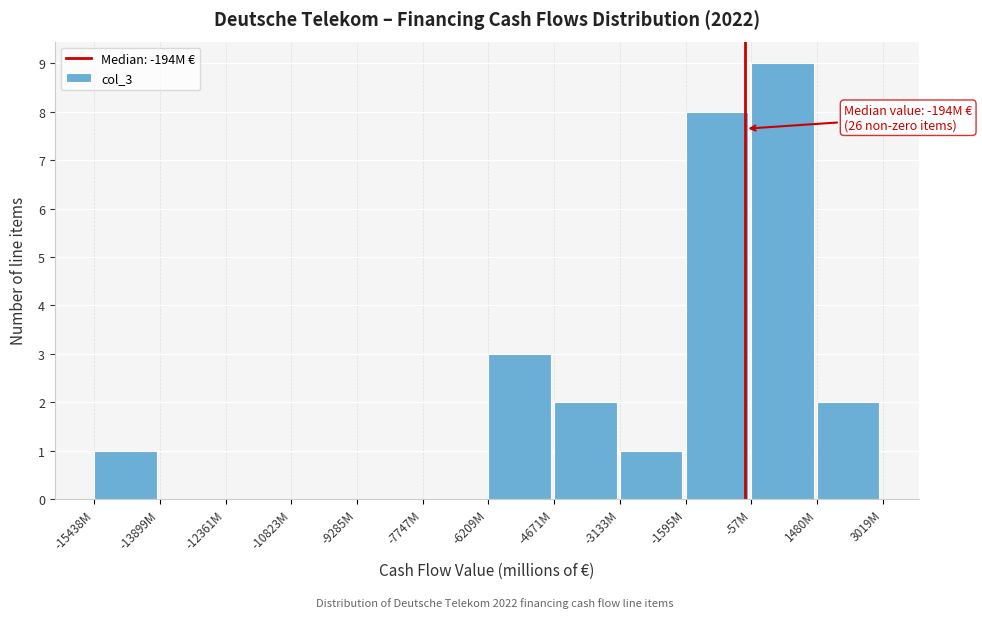

Reading right to left, what are all the values shown in this chart?

1480M=2	-57M=9	-1595M=8	-3133M=1	-4671M=2	-6209M=3	-7747M=0	-9285M=0	-10823M=0	-12361M=0	-13899M=0	-15438M=1